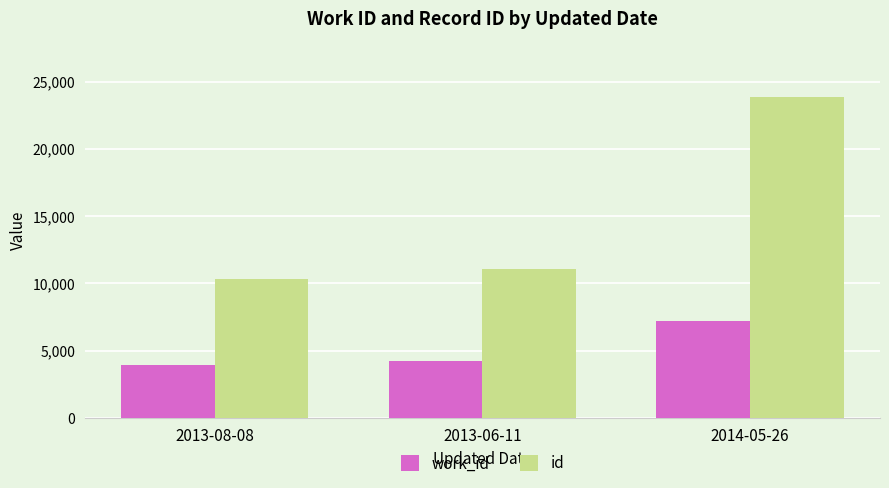

At which category does the chart reach its peak across all series?

2014-05-26